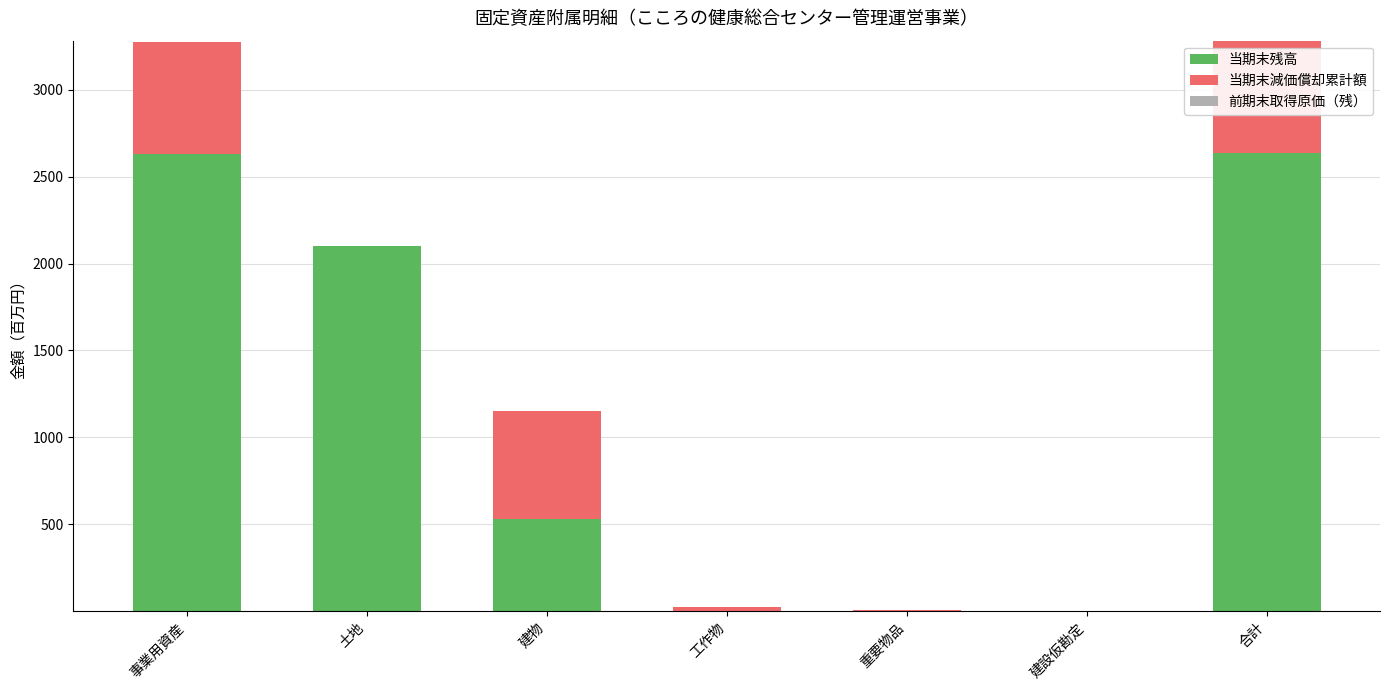

Is it true that 当期末残高 equals 2633.5 at 合計?

True